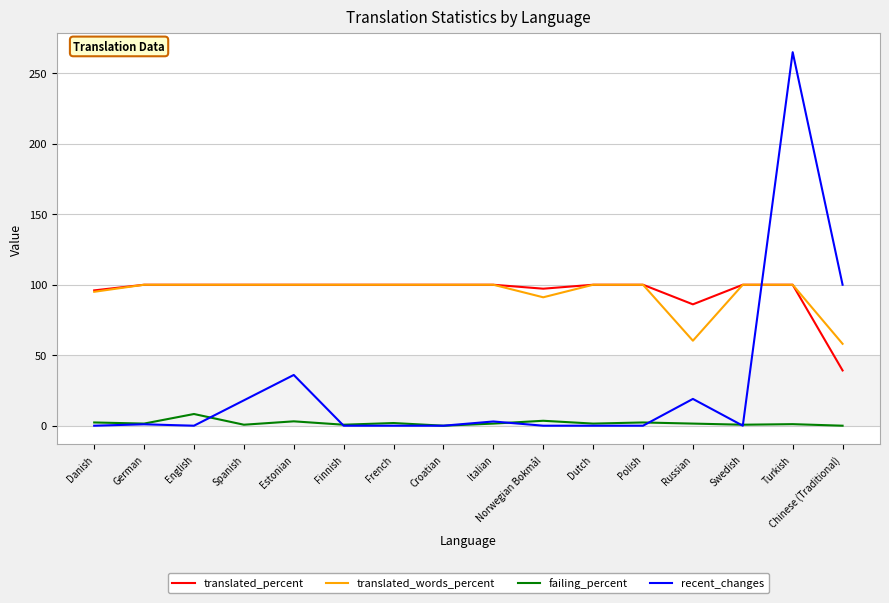

What is the difference between the maximum and minimum values in the failing_percent series?

8.3